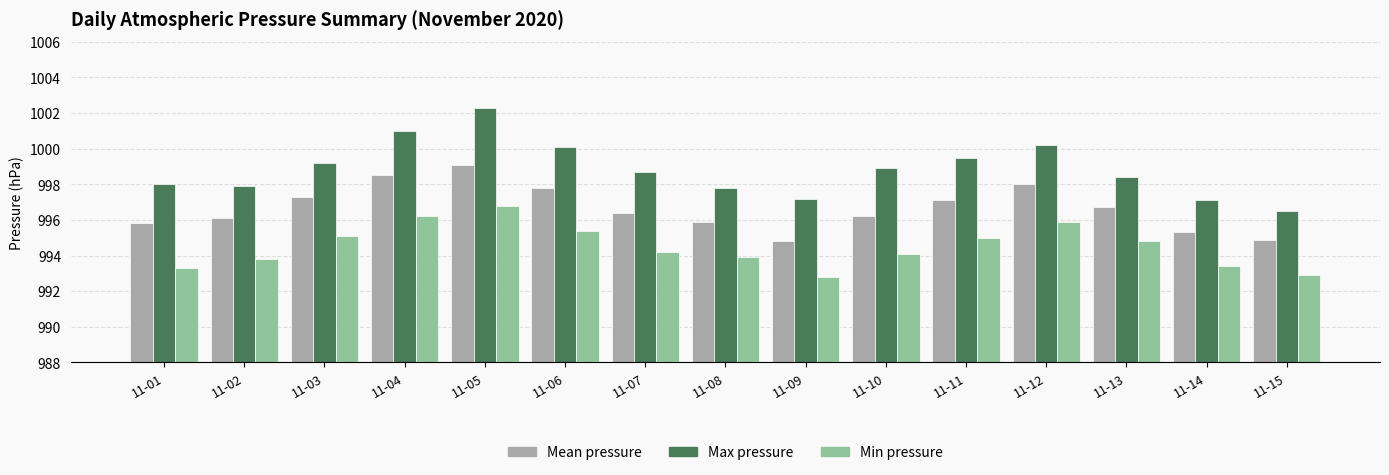

Which series has the largest total across all categories?

Max pressure